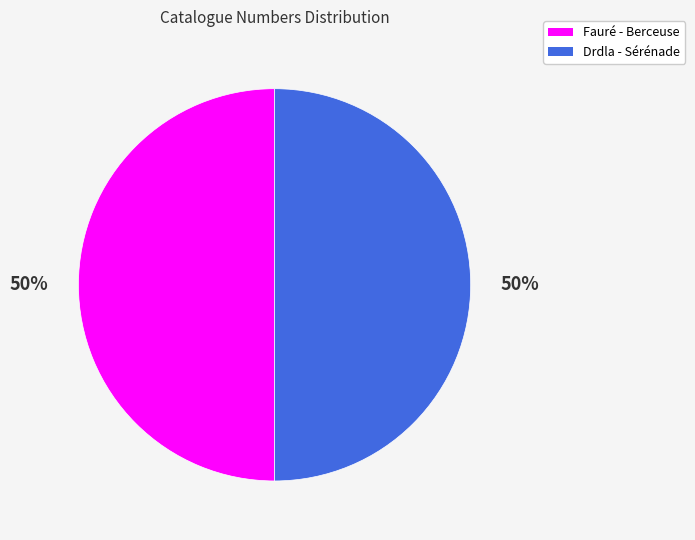

To the nearest percent, what portion does Drdla - Sérénade represent?

50%